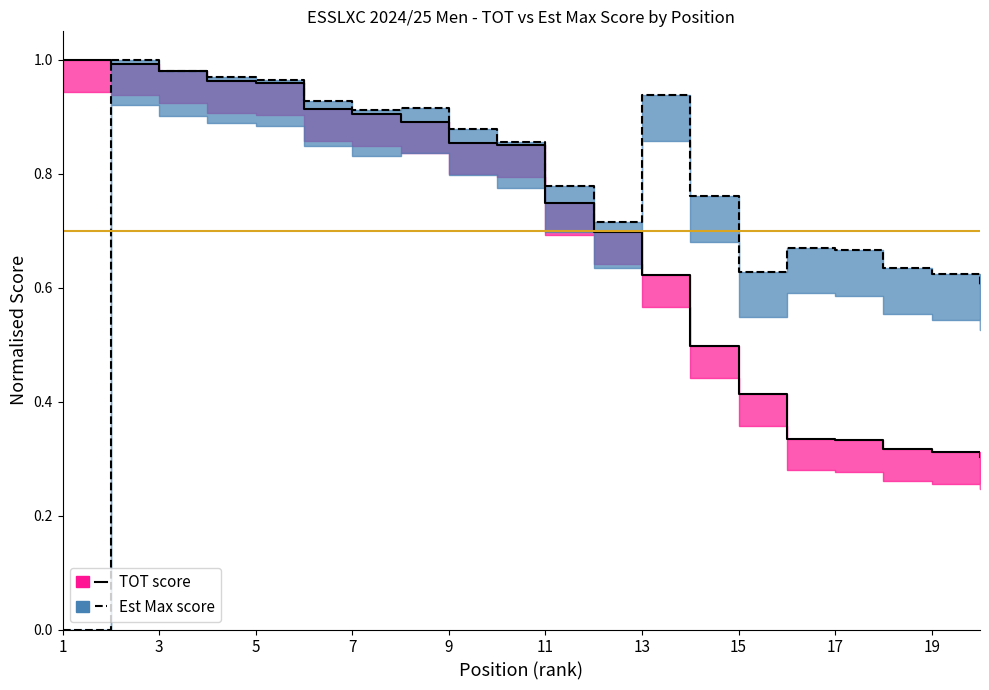

Where is TOT nearest to the value 0?

19